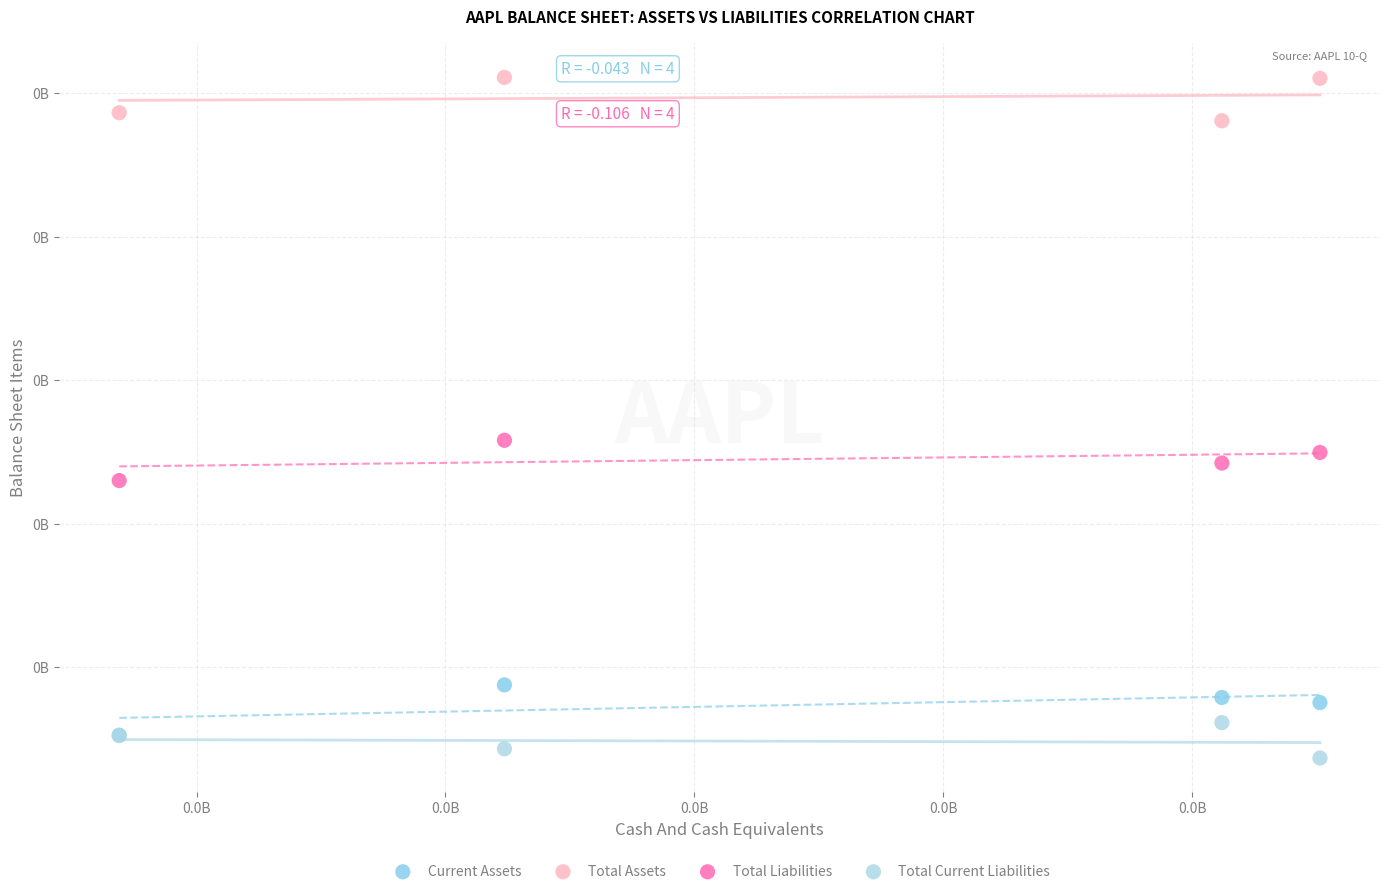

Which series has the largest Y range (max minus min)?

Current Assets